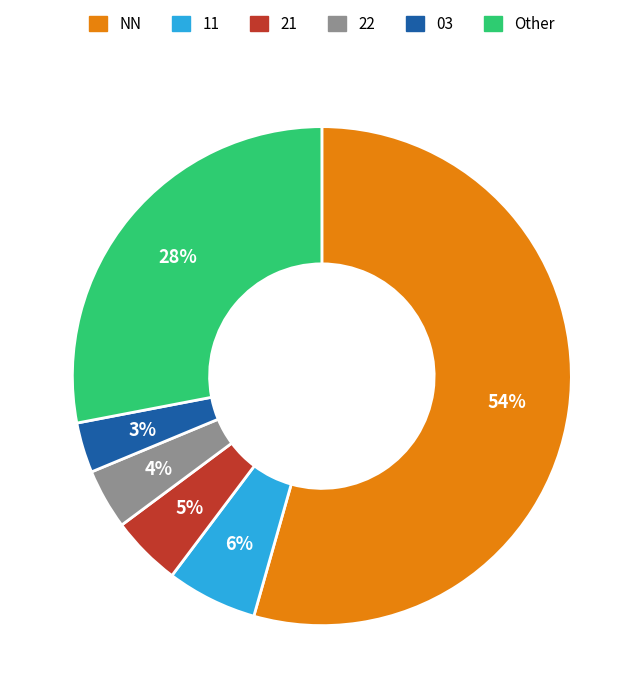

Is the sum of 21 and NN greater than half?

Yes